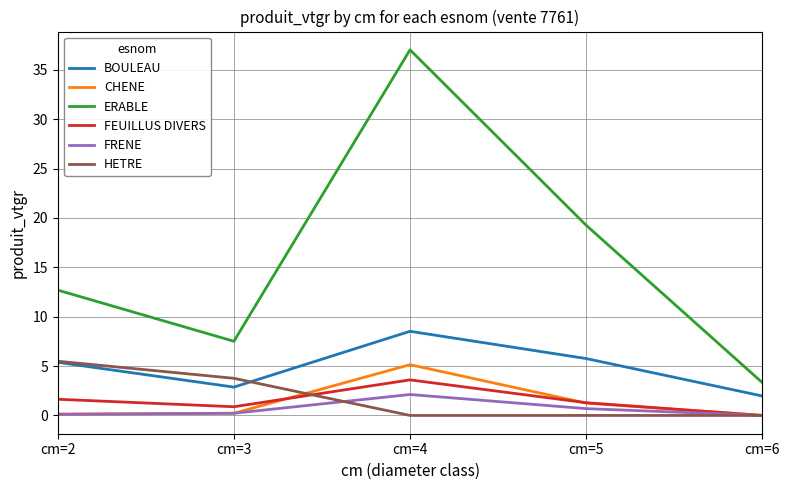

What is the sum of the FRENE values at cm=2 and cm=3?

0.3